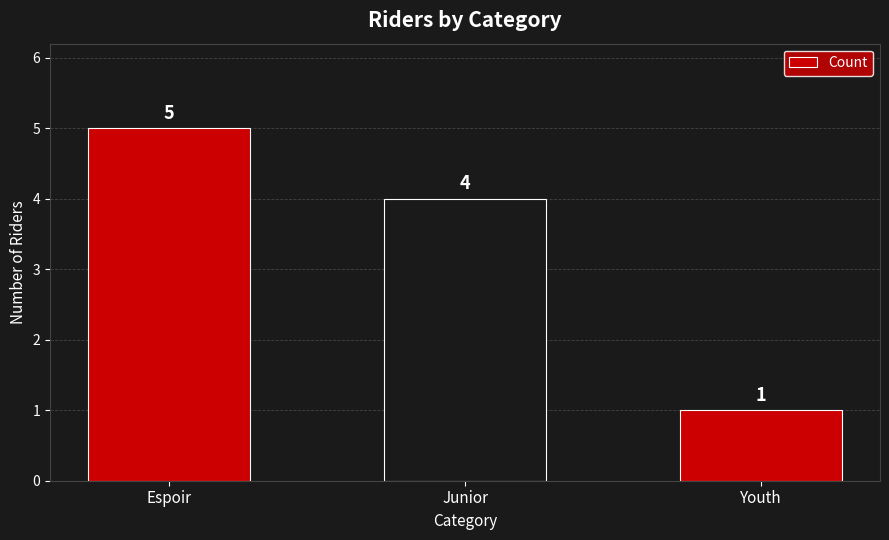

The value at Junior is 4. True or false?

True